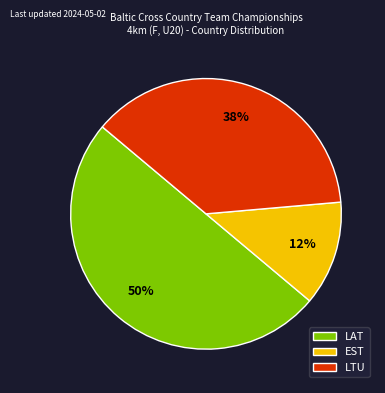

How many slices are in this pie chart?

3